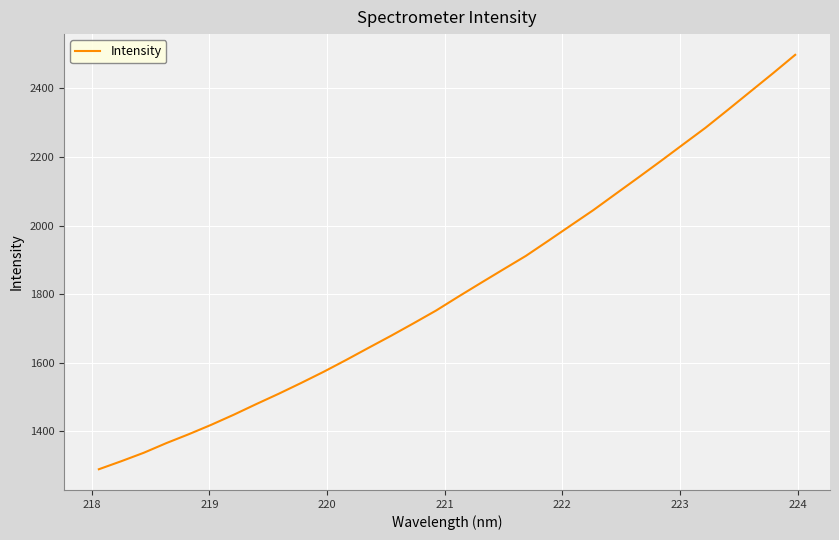

What is the smallest value displayed?

1288.8